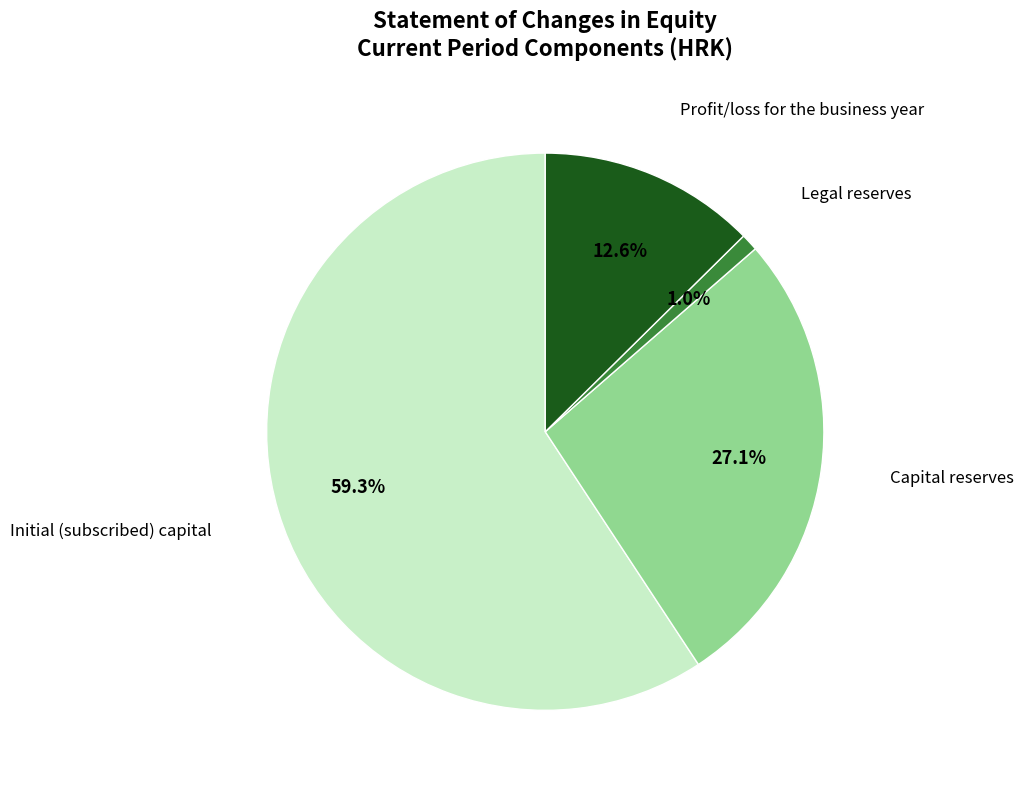

Is there any slice that represents more than half of the pie?

Yes